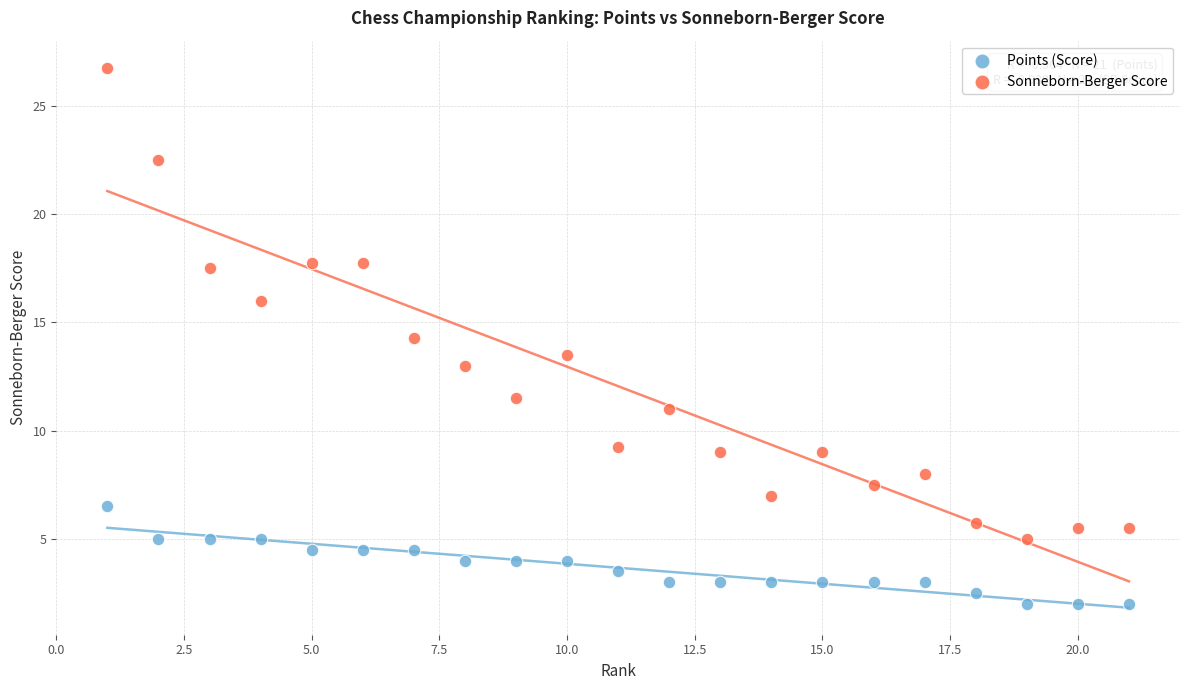

What are all the series names shown in the legend?

Points (Score), Sonneborn-Berger Score